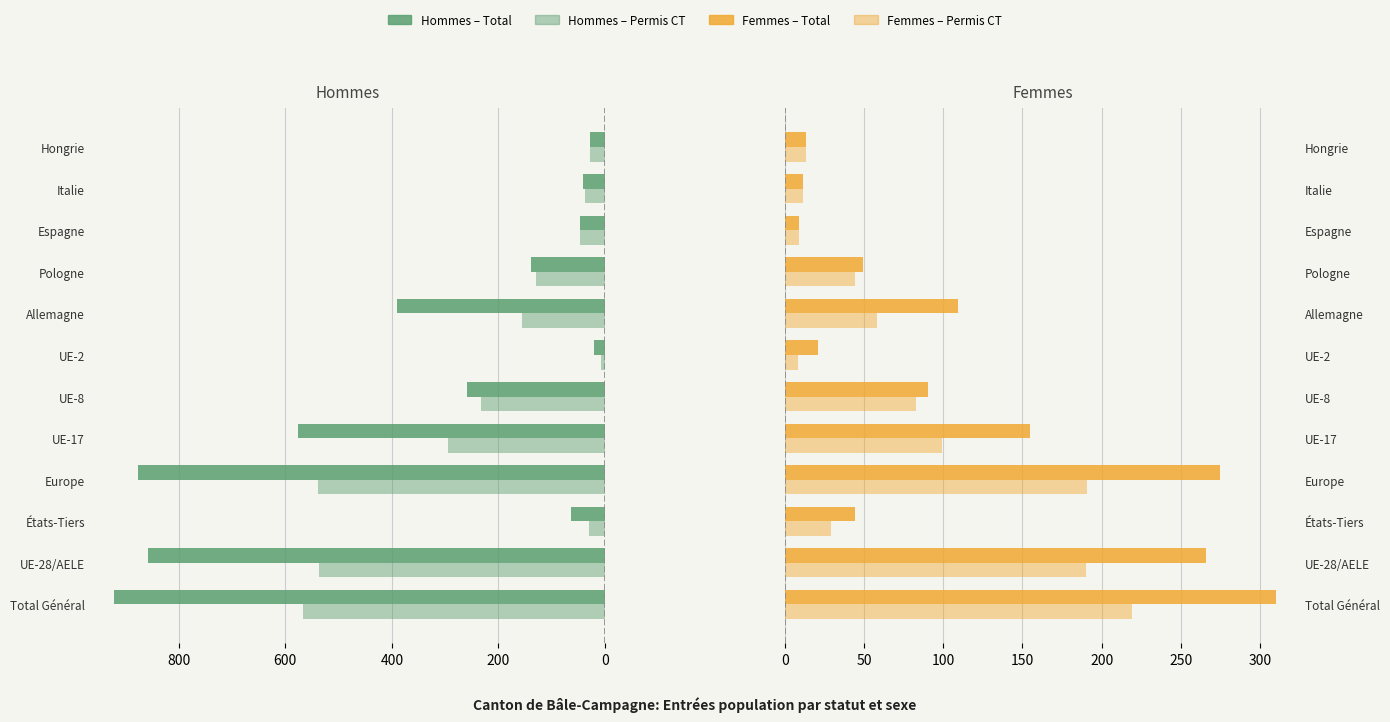

Rank the series by their maximum value, from lowest to highest.

Permis CT (Femmes), Total (Femmes), Permis CT (Hommes), Total (Hommes)